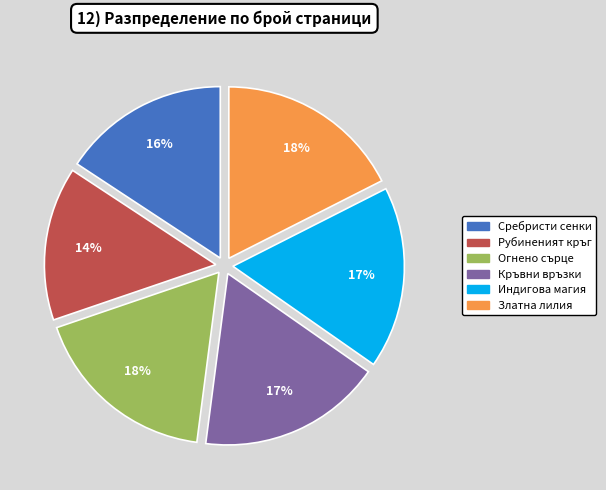

Does any single category account for the majority?

No